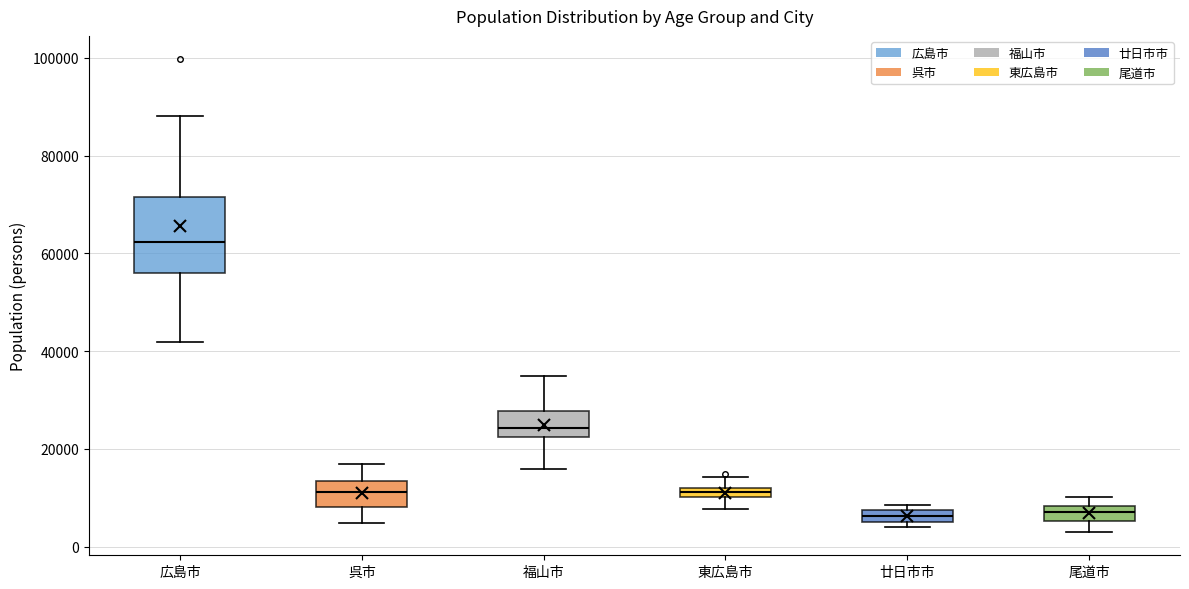

Comparing the boxes themselves (not the whiskers), which one is the tallest?

広島市